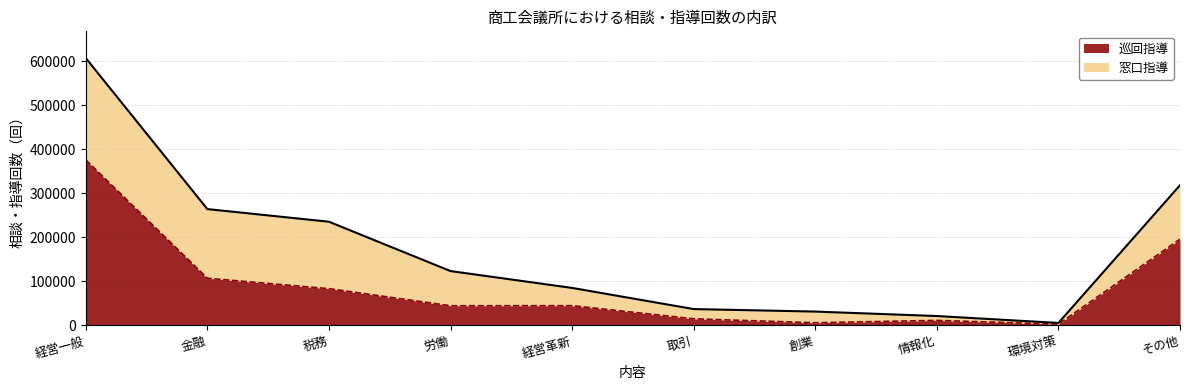

At which label is the value closest to 188892?

その他